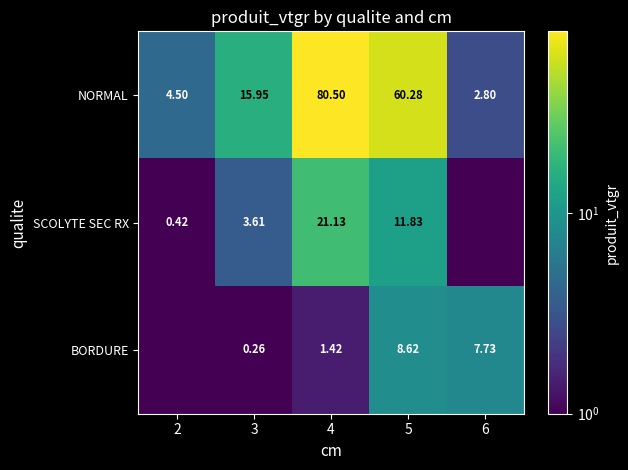

At which label does SCOLYTE SEC RX first exceed 3?

3